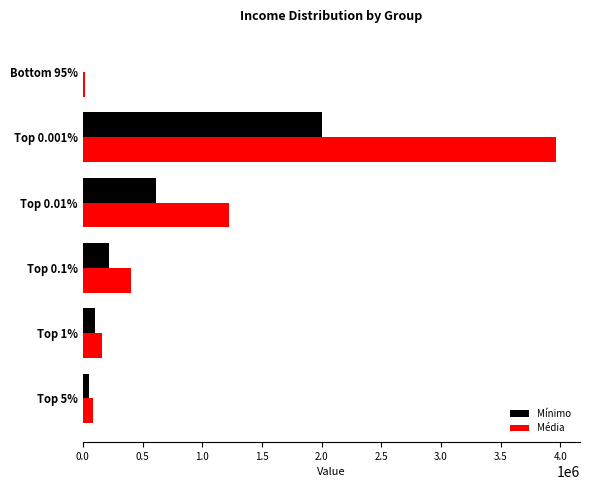

At which category is the sum across all series the highest?

Top 0.001%